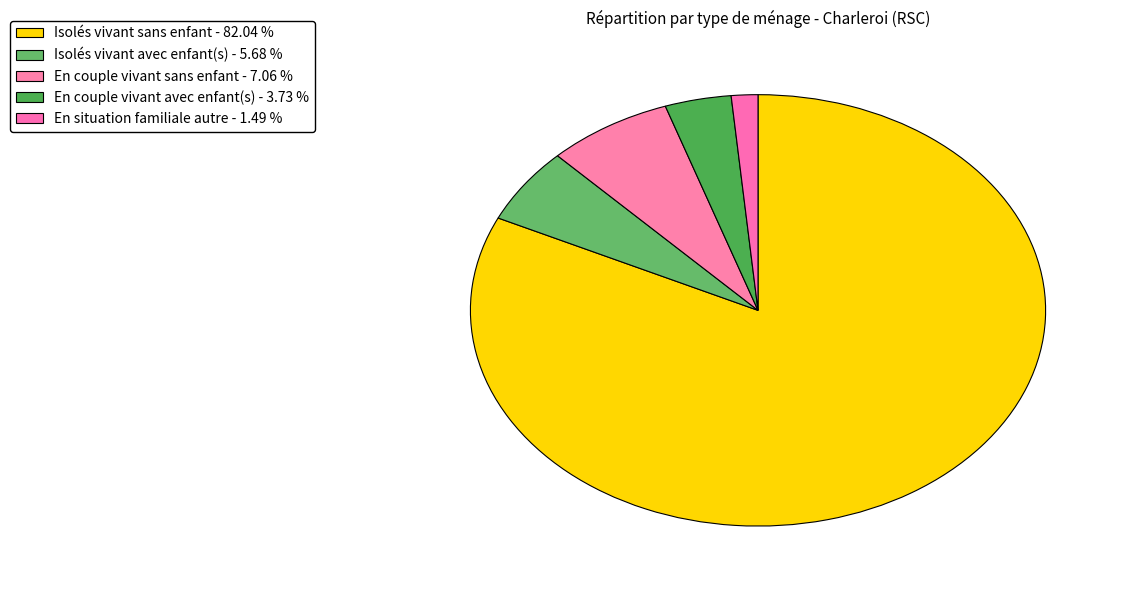

True or false: En couple vivant sans enfant accounts for 1% of the total.

False